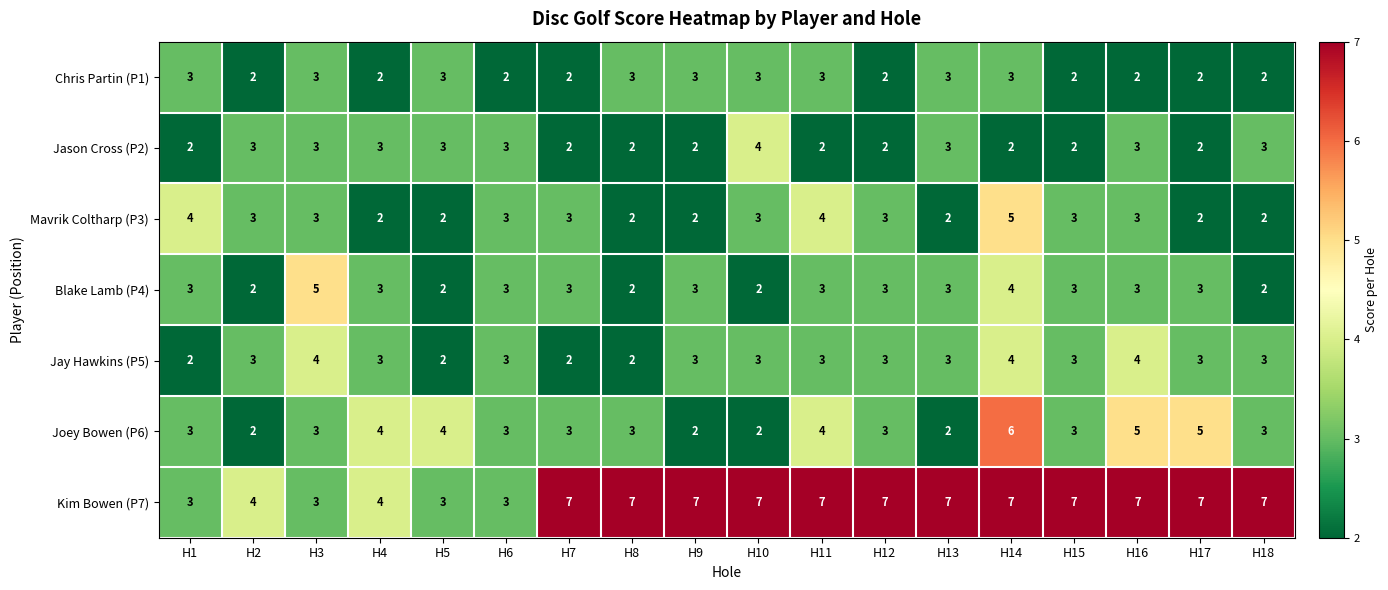

What is the greatest value displayed?

7